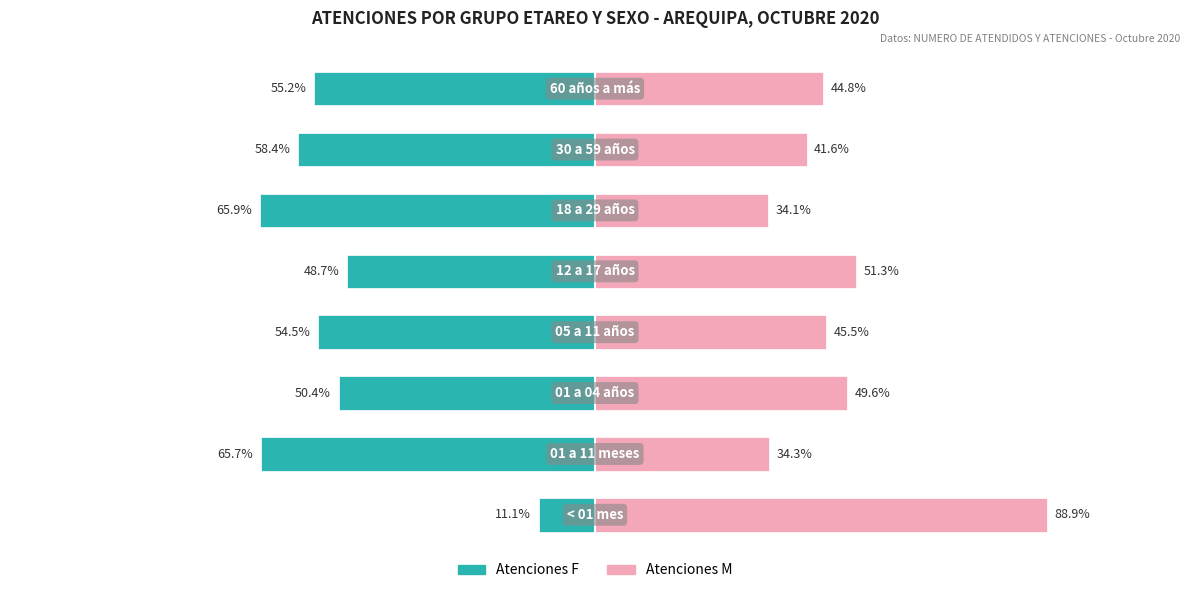

How many bars are there in total?

16